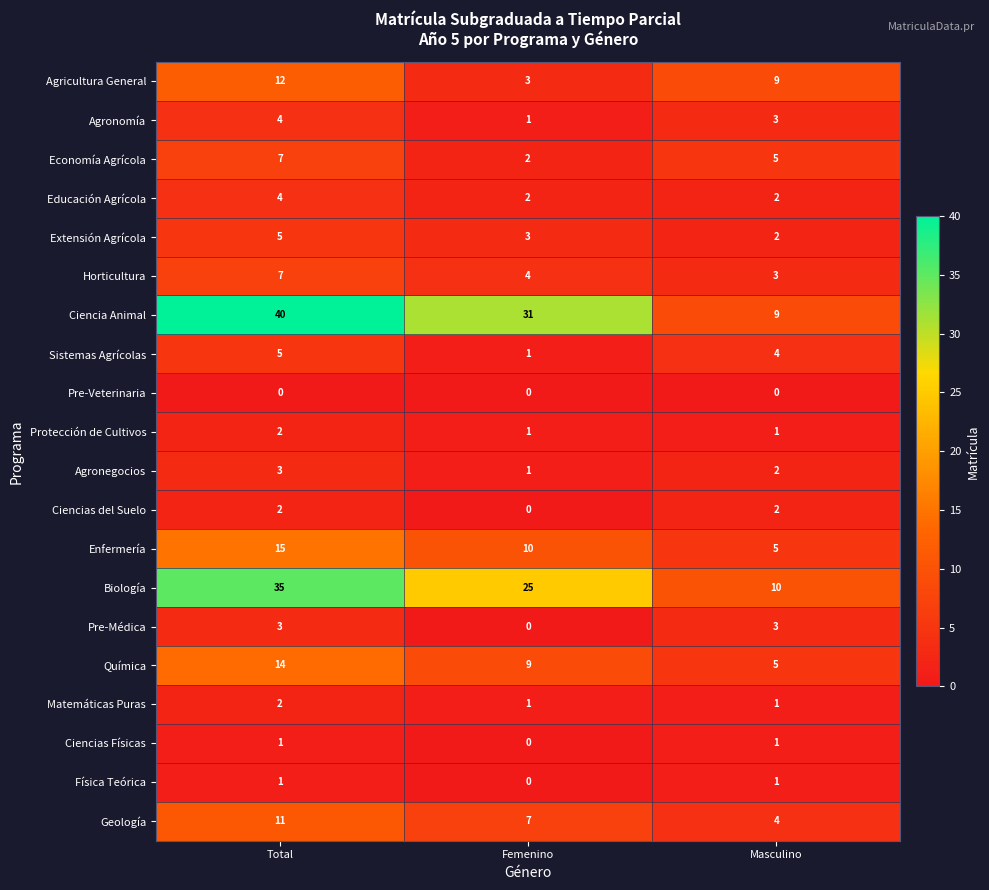

True or false: Agronomía has a value of 1 at Femenino.

True